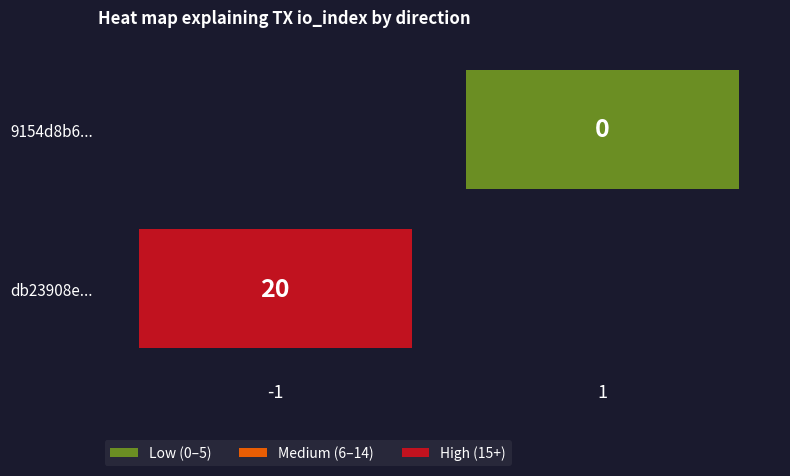

How many data points does each series have?

2